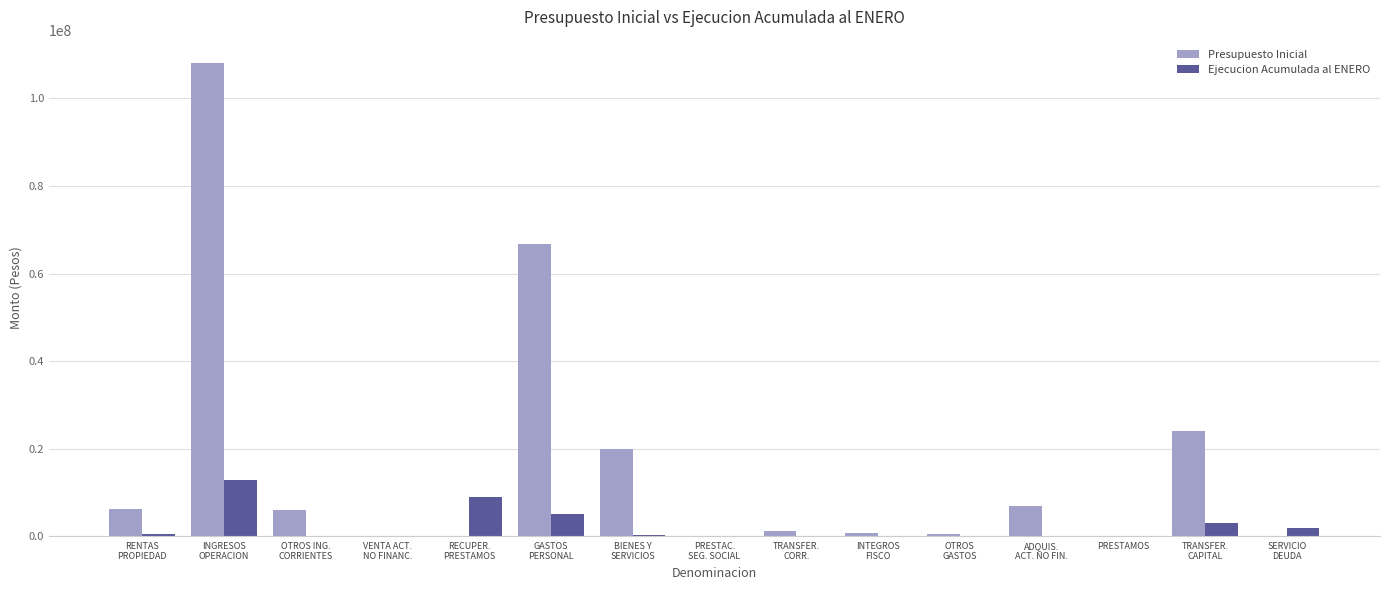

What is the sum of all Ejecucion Acumulada al ENERO values?

32944553